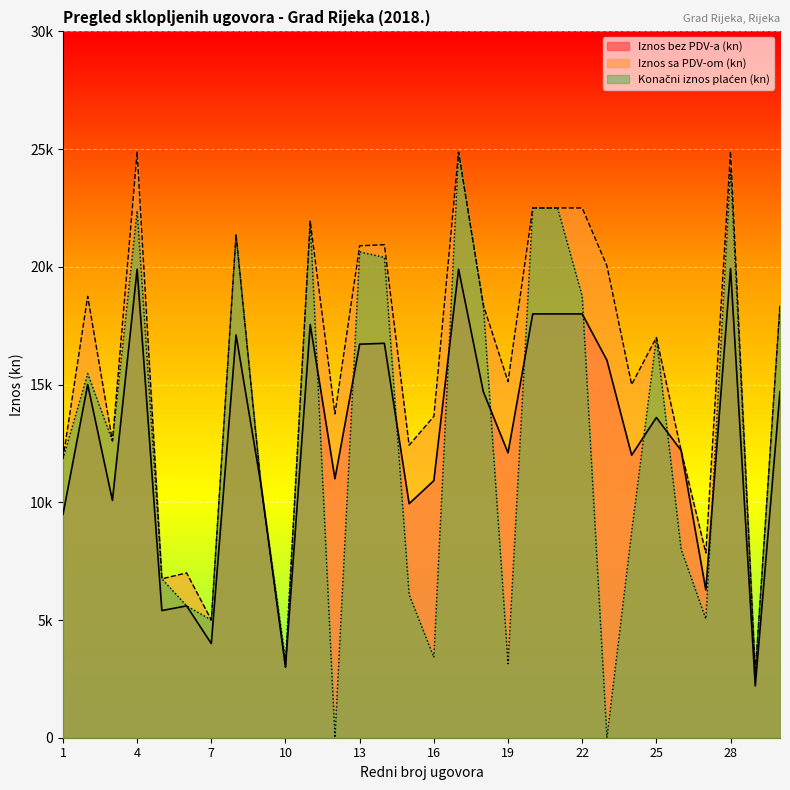

At which category does Konačni iznos plaćen (kn) reach its first local valley?

3